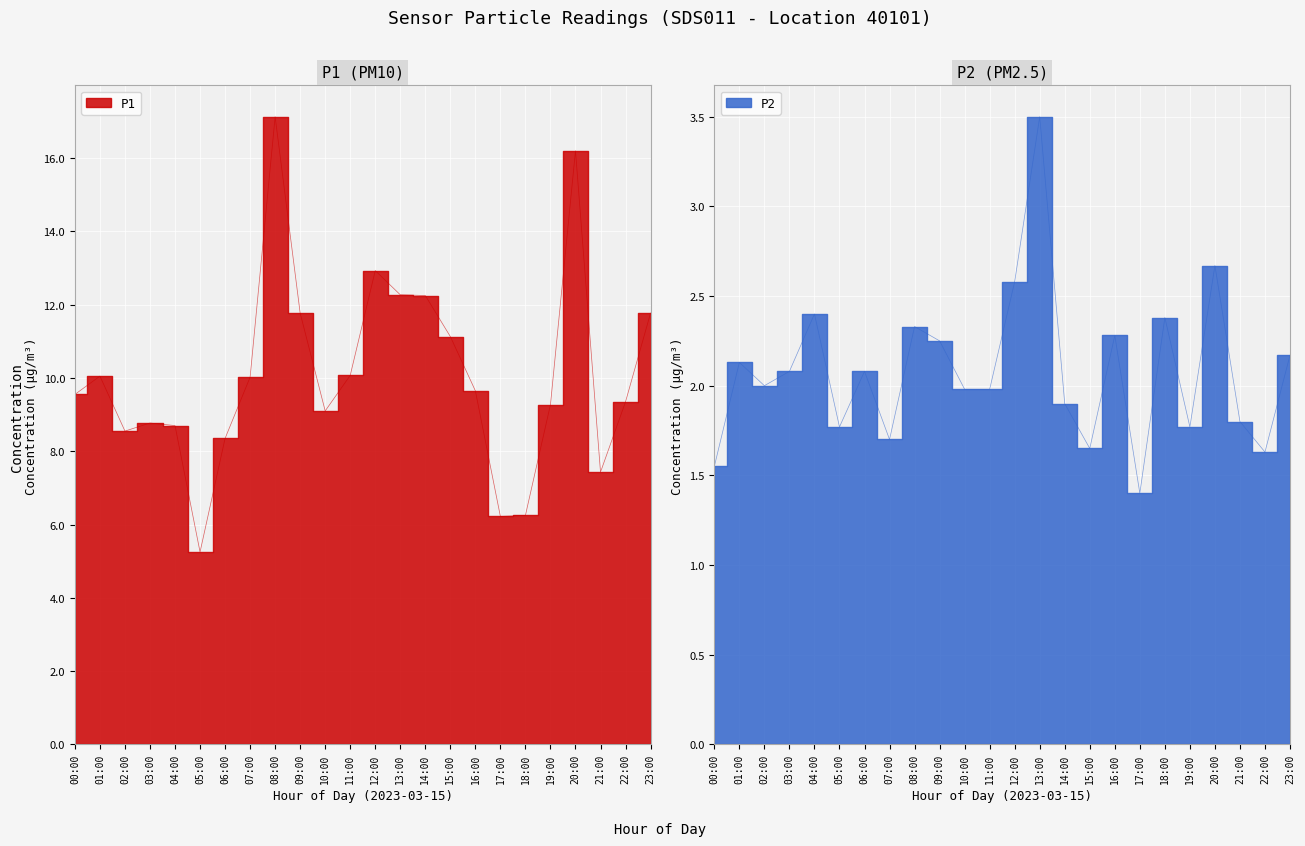

Is it true that P1 equals 12.2 at 14:00?

True